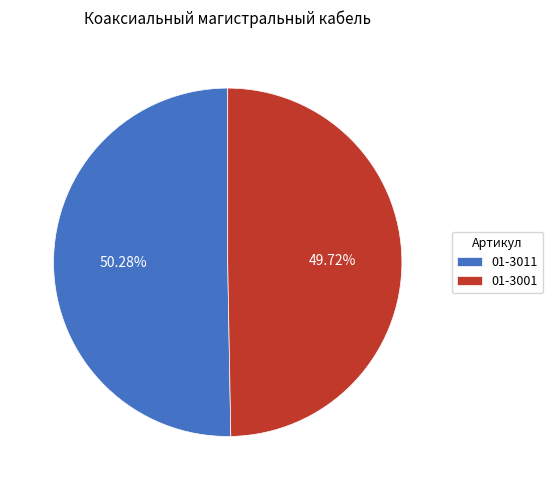

To the nearest percent, what portion does 01-3011 represent?

50%